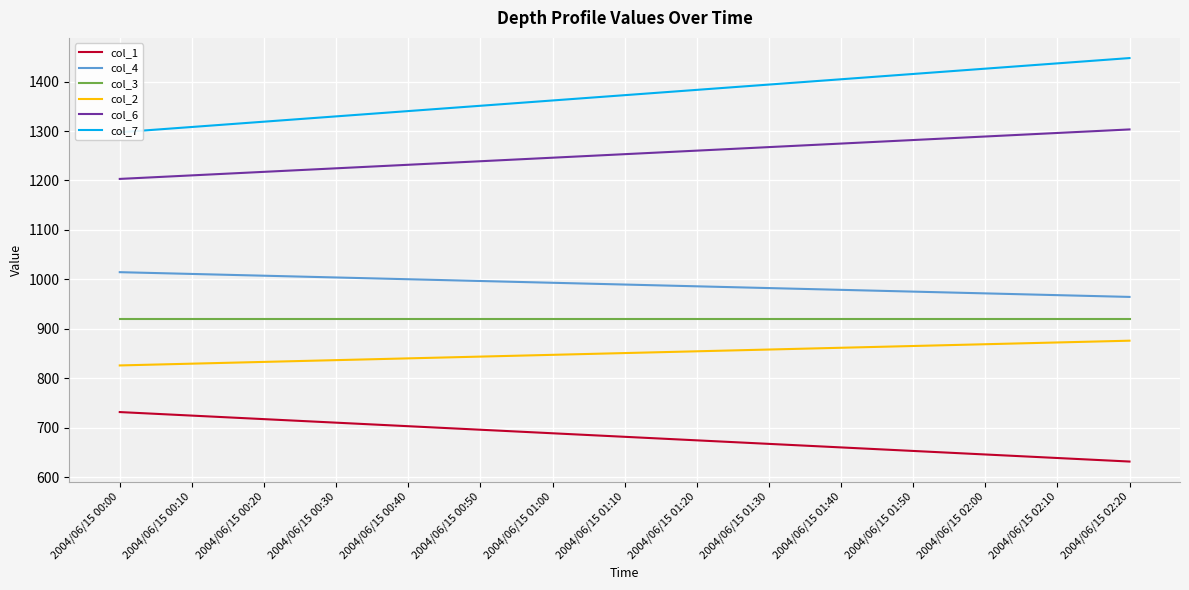

What is the label of the 10th point from the left?

2004/06/15 01:30